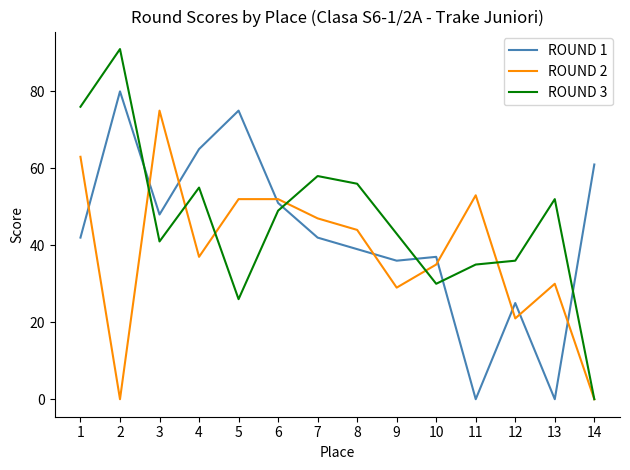

Between 3 and 6, which series saw the biggest shift?

ROUND 2